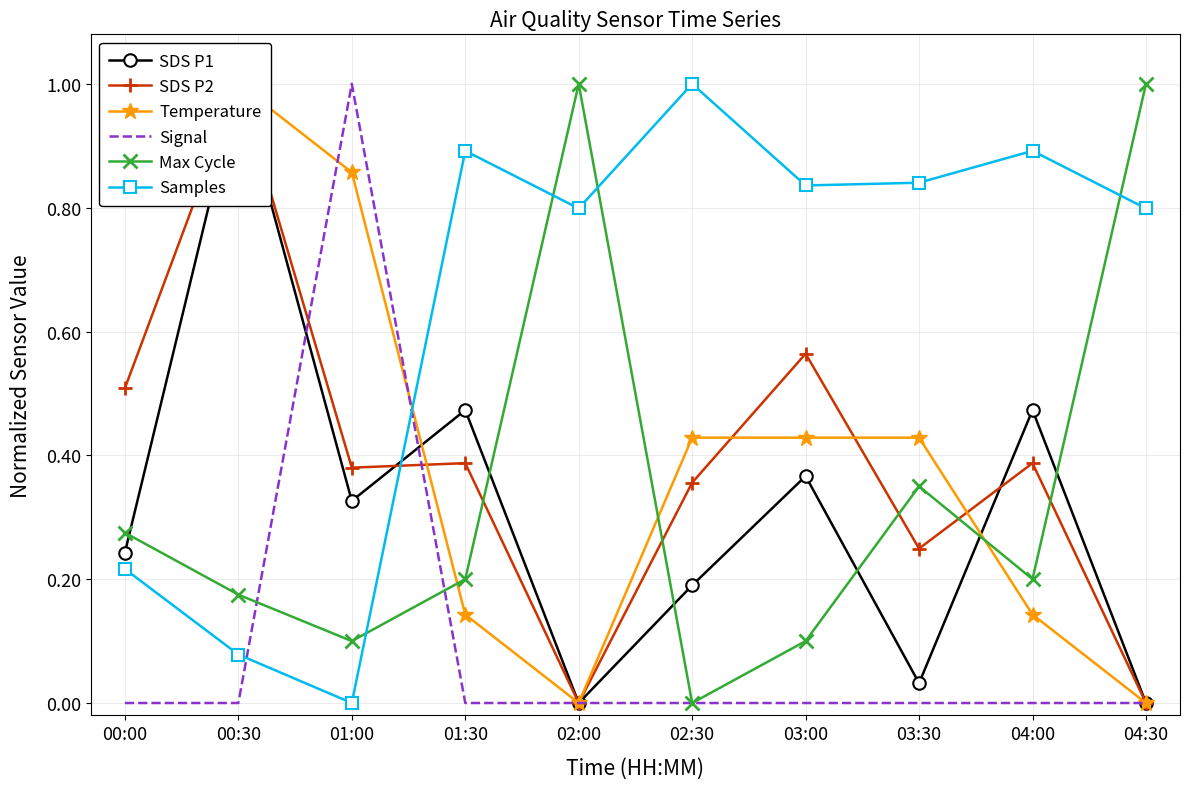

Read the Samples value at 04:00.

0.9